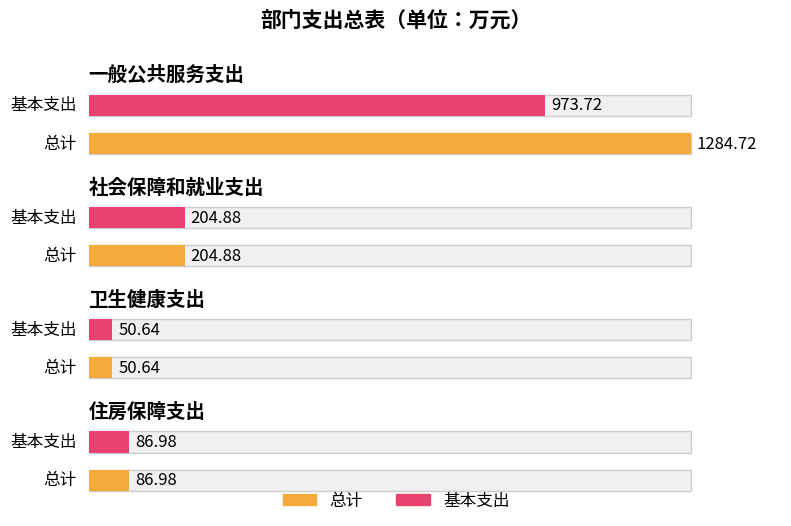

What is the sum of all 总计 values?

1627.2